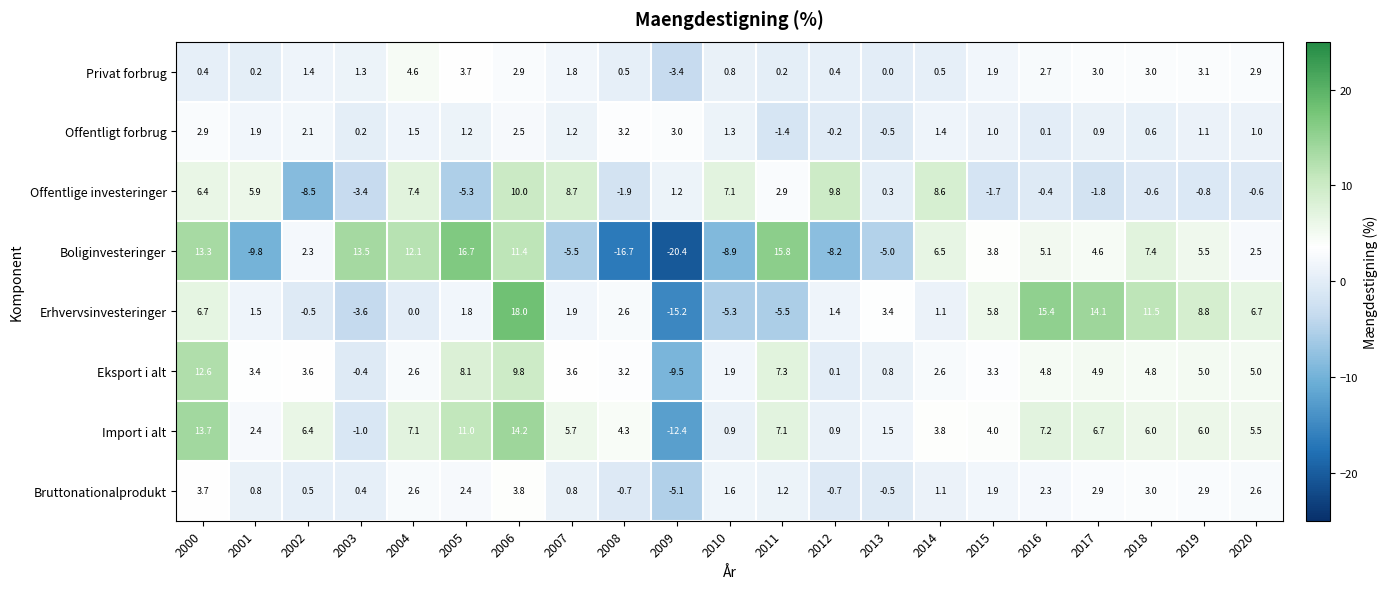

Is it true that Erhvervsinvesteringer equals 6.2 at 2018?

False